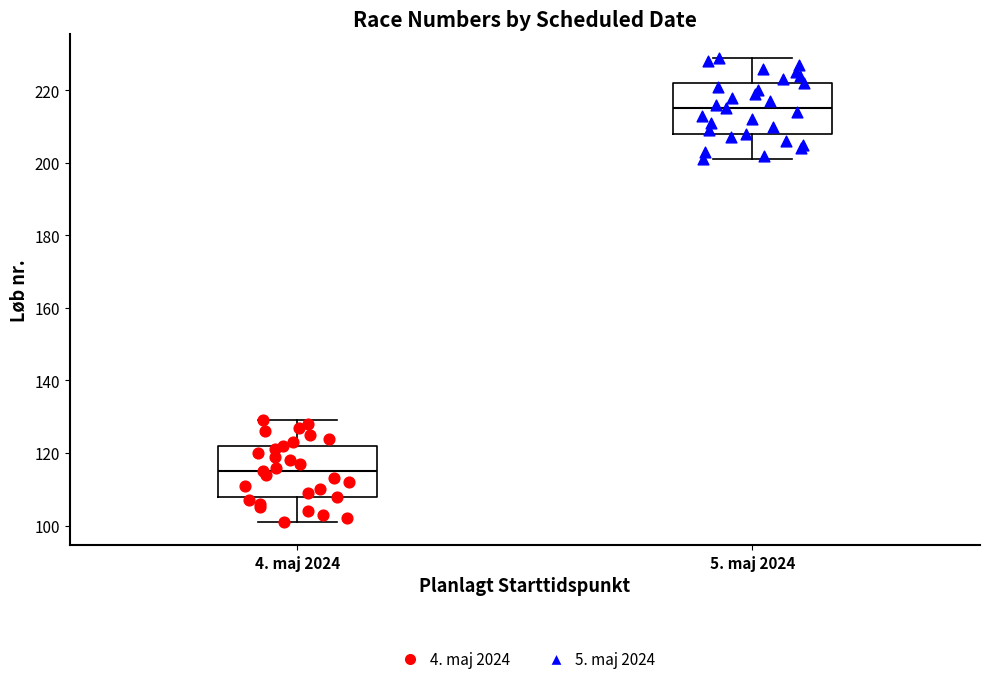

Where does the median line of the box for 4. maj 2024 sit on the y-axis? The values are not printed on the chart, so give them approximately, as read against the axis.

116